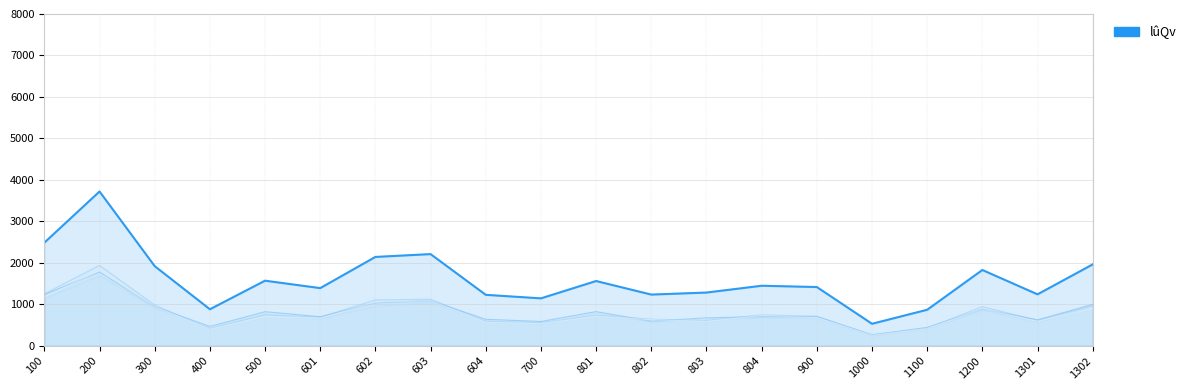

At which label is the value closest to 2126?

602